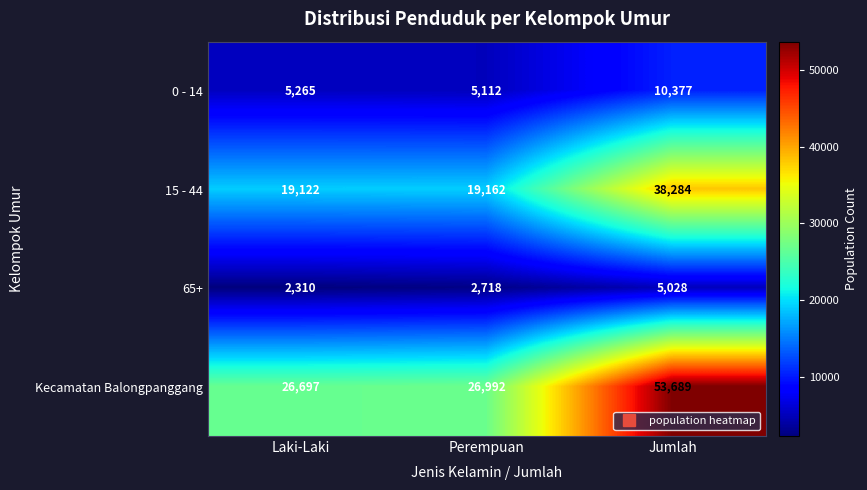

At which label does 15 - 44 reach its peak?

Jumlah